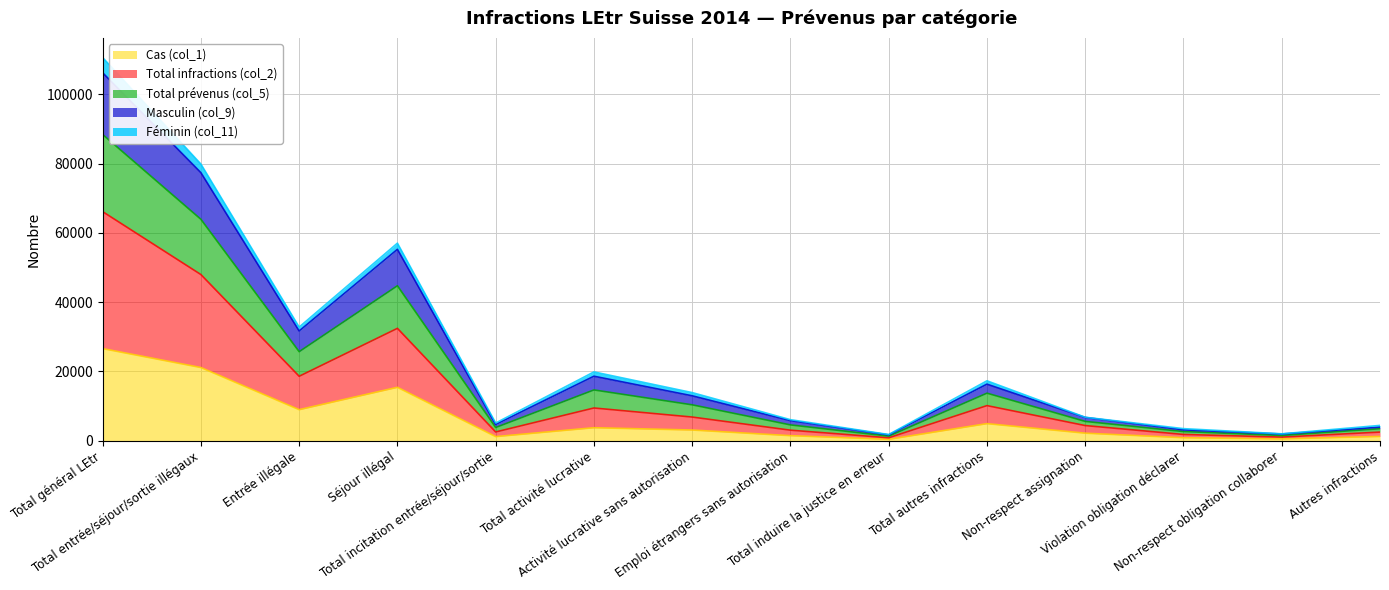

How many interior local peaks does the Masculin (col_9) series have?

3